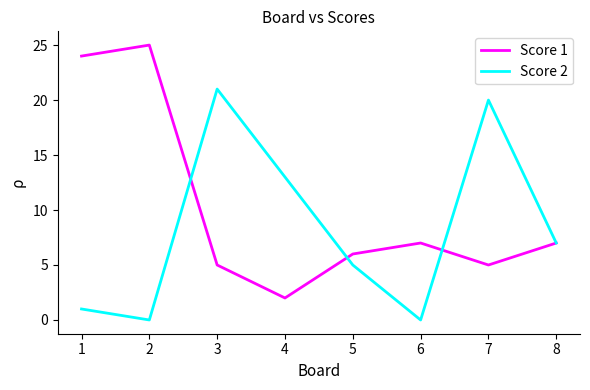

Between 2 and 6, which series saw the biggest shift?

Score 1